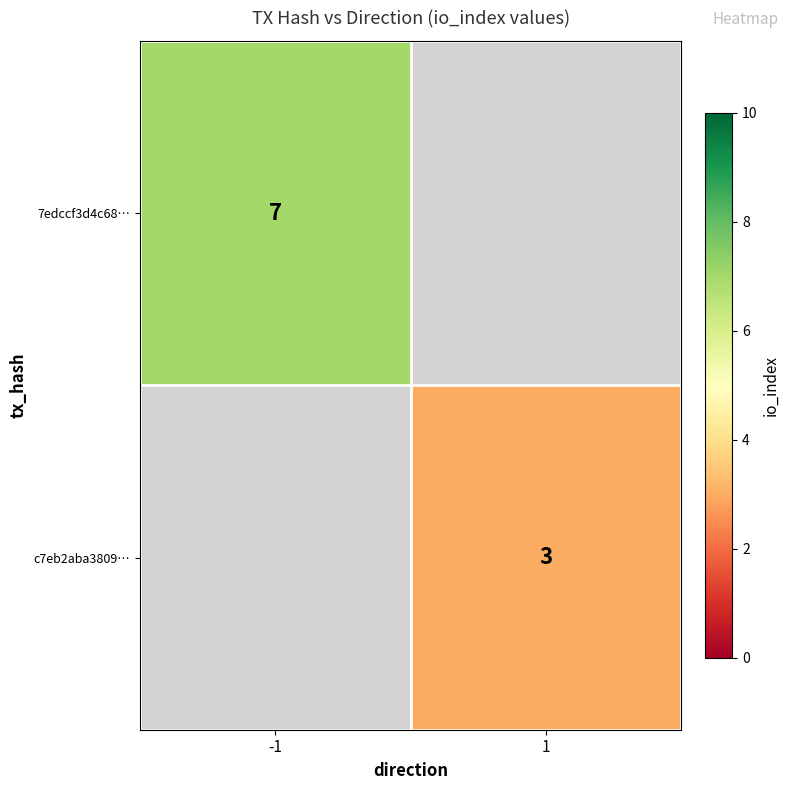

The value of c7eb2aba3809… at 1 is 3. True or false?

True